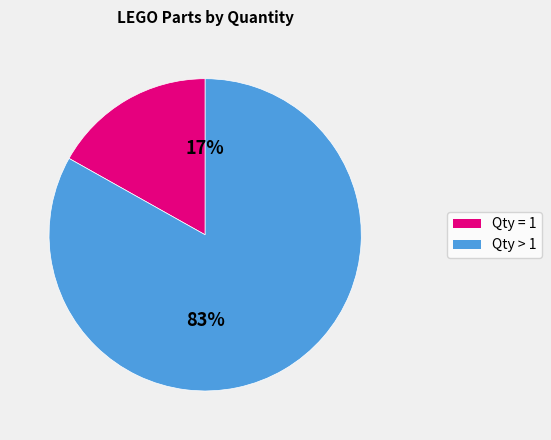

To the nearest percent, what is the average slice percentage?

50%